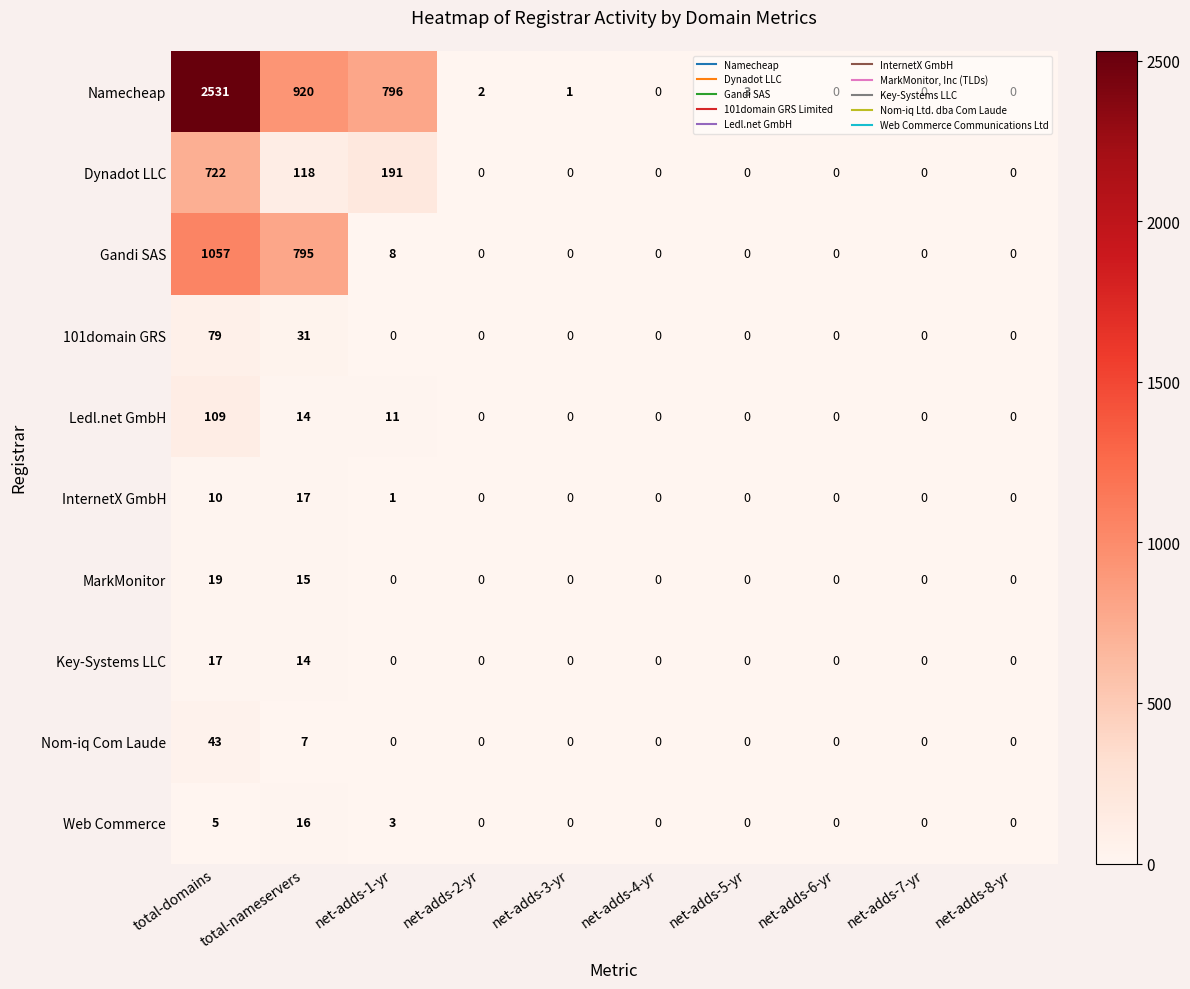

Which series changed the most between net-adds-3-yr and net-adds-5-yr?

Namecheap